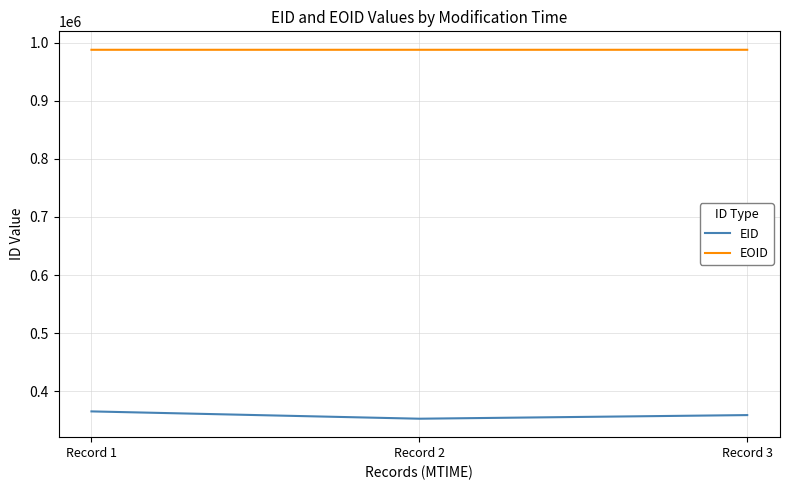

What is the maximum value for EOID?

987657